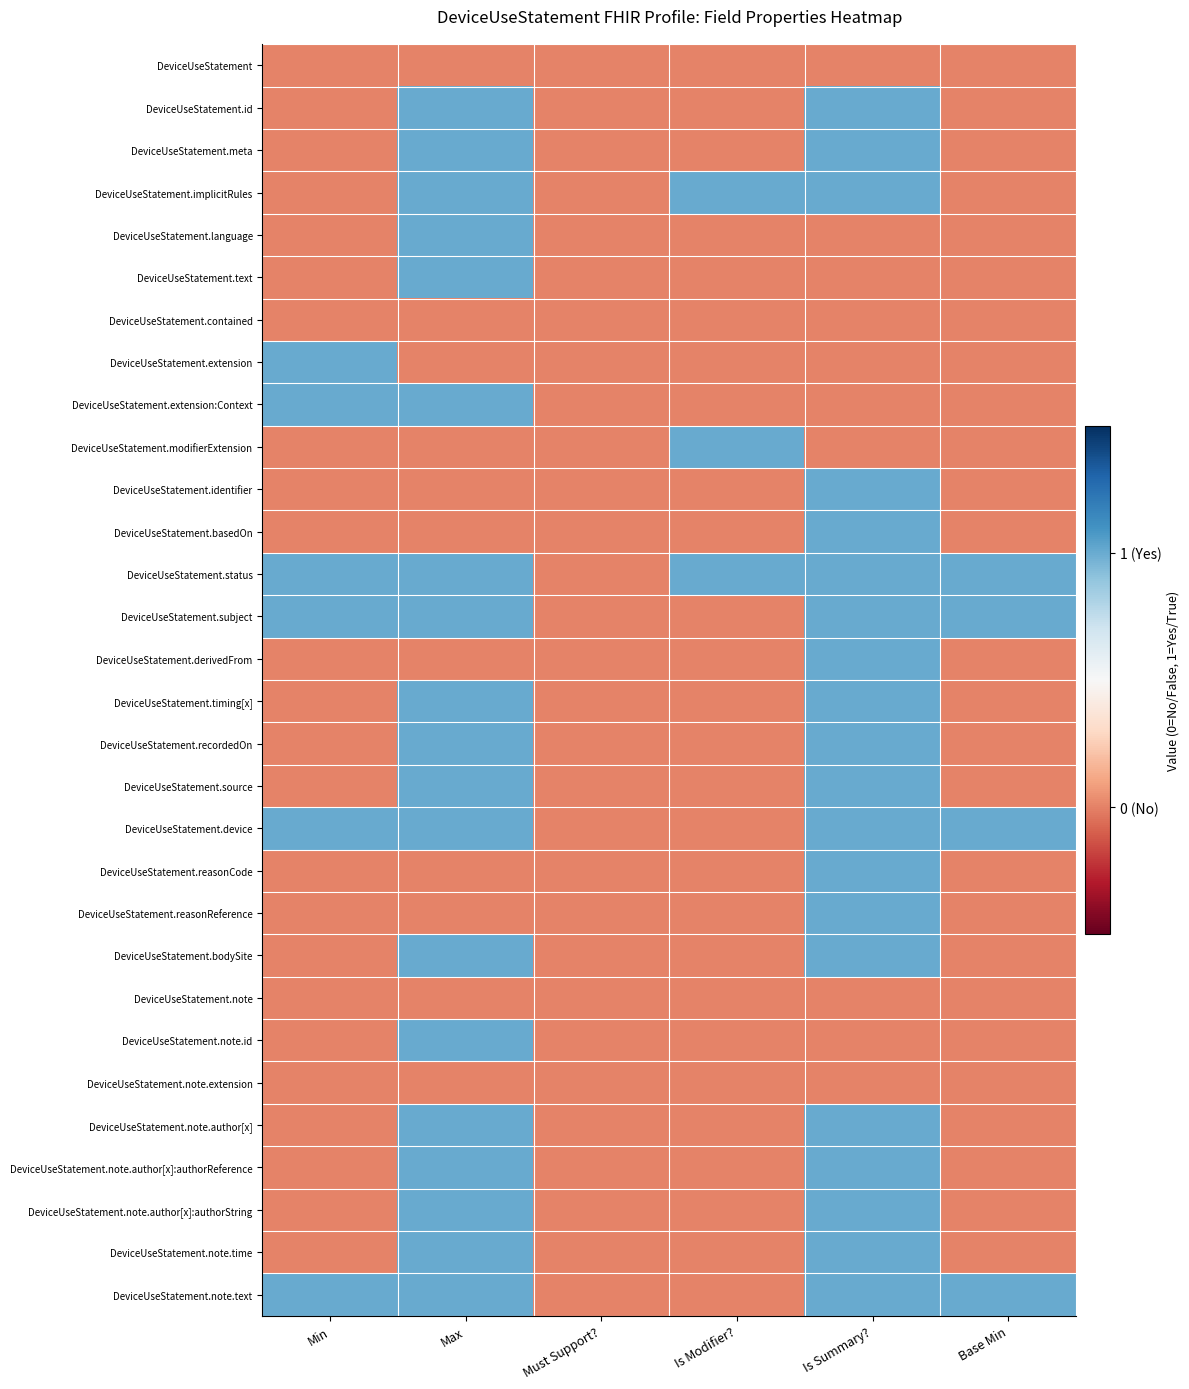

At which category is the sum across all series the highest?

Is Summary?